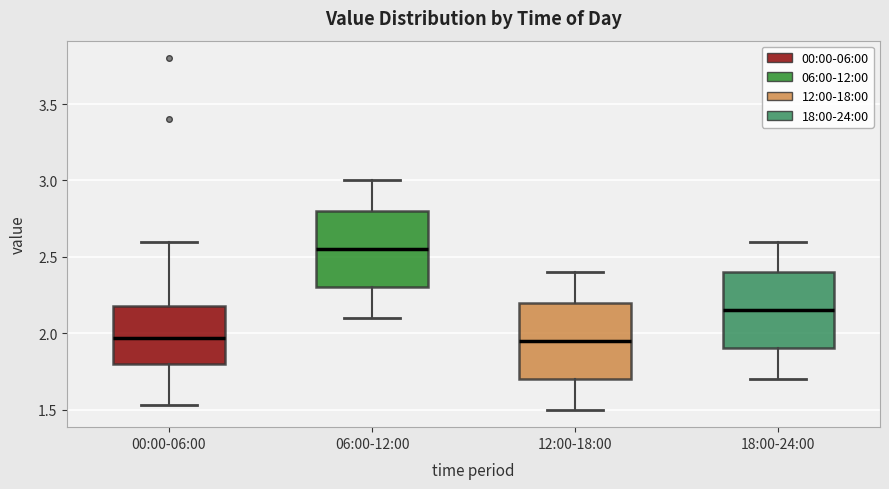

Which box's median line is the highest?

06:00-12:00